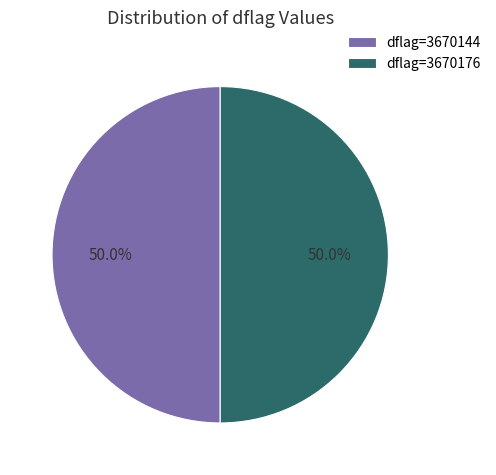

What portion of the pie excludes dflag=3670144?

50.0%